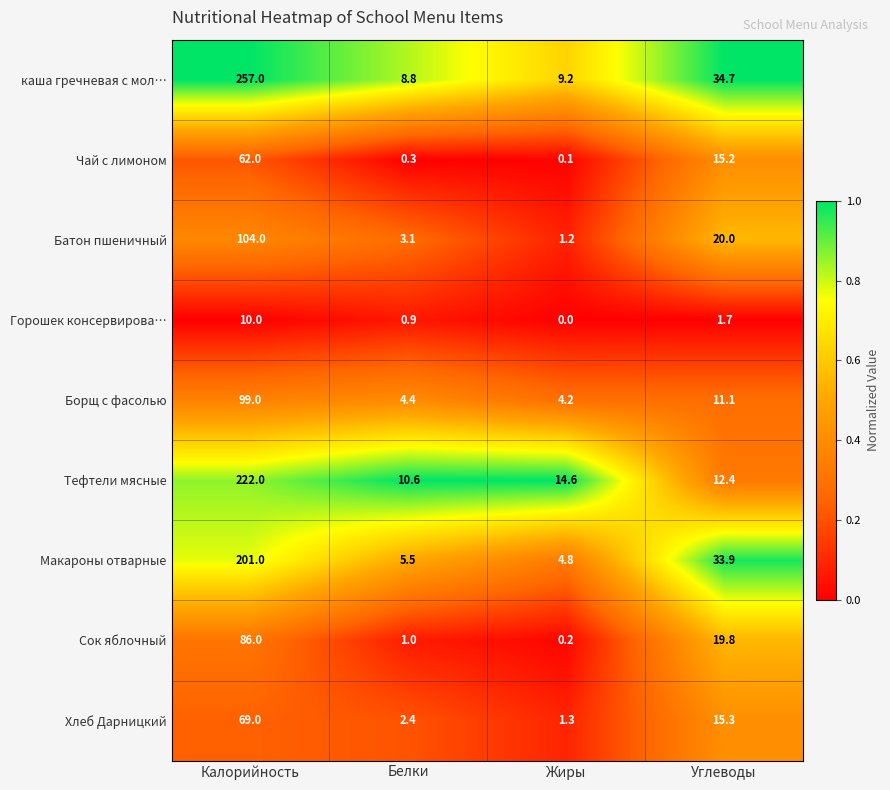

Count the number of categories in the chart.

4